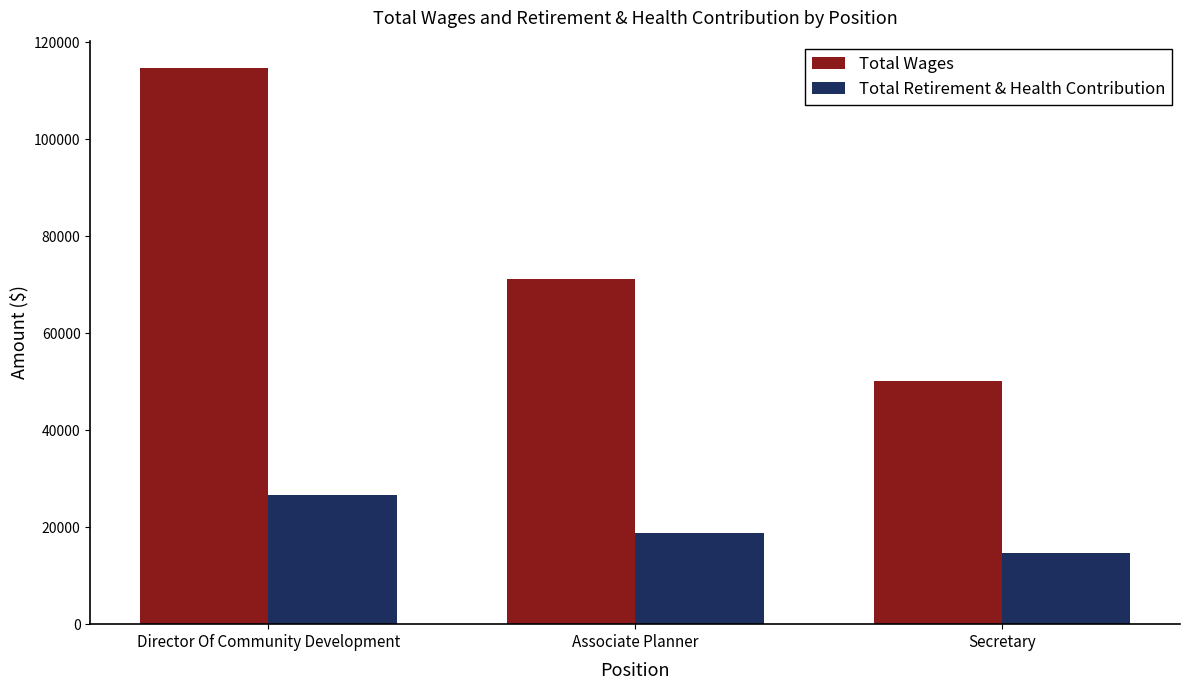

What is the value of the Total Retirement & Health Contribution bar at the 3rd from the left?

14617